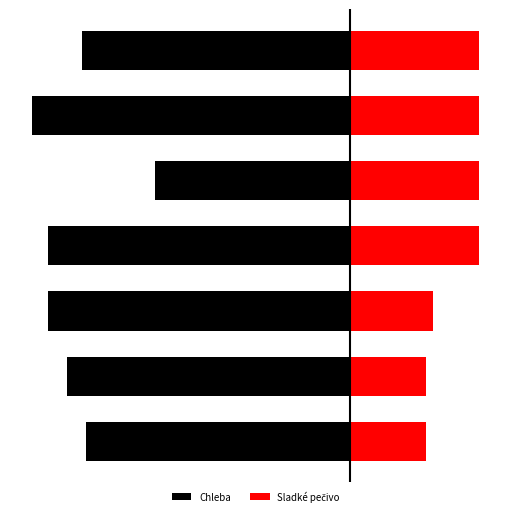

How many series are shown in this chart?

2